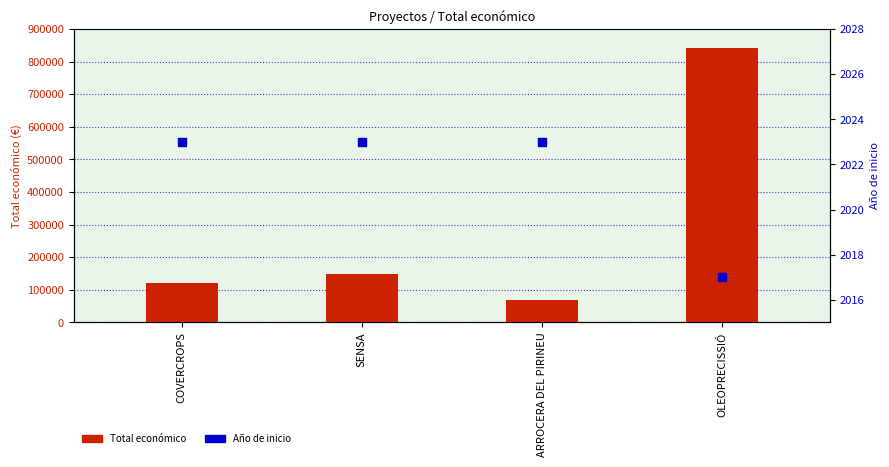

Which series has the largest Y range (max minus min)?

Total económico